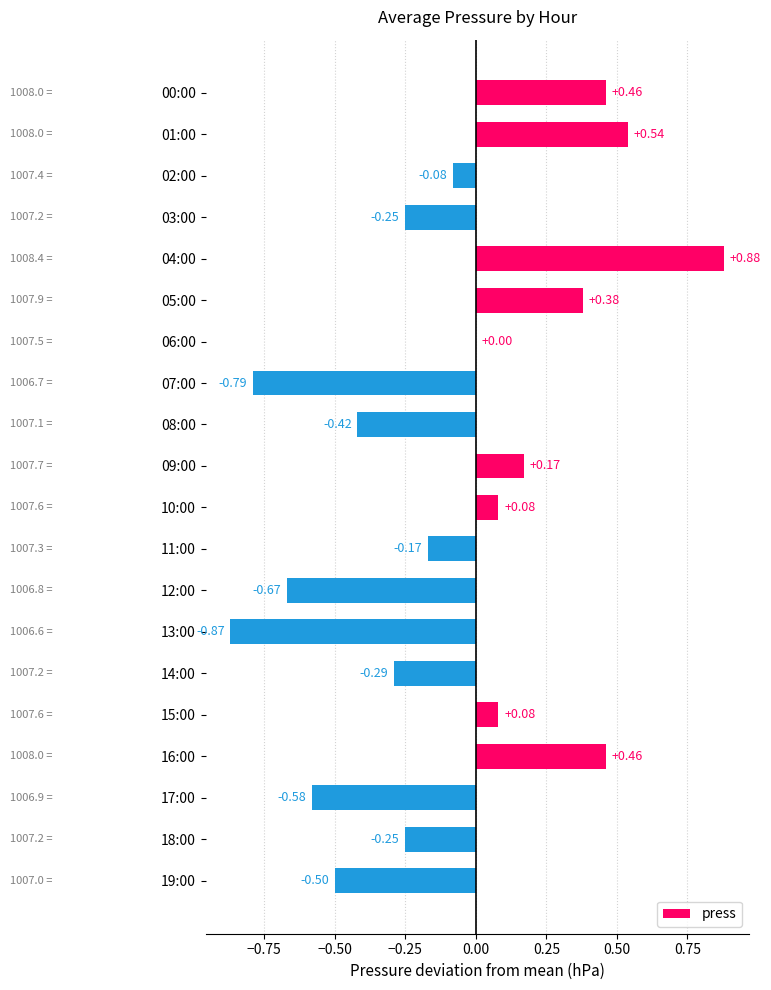

What is the change in value from 00:00 to 12:00?

-1.1